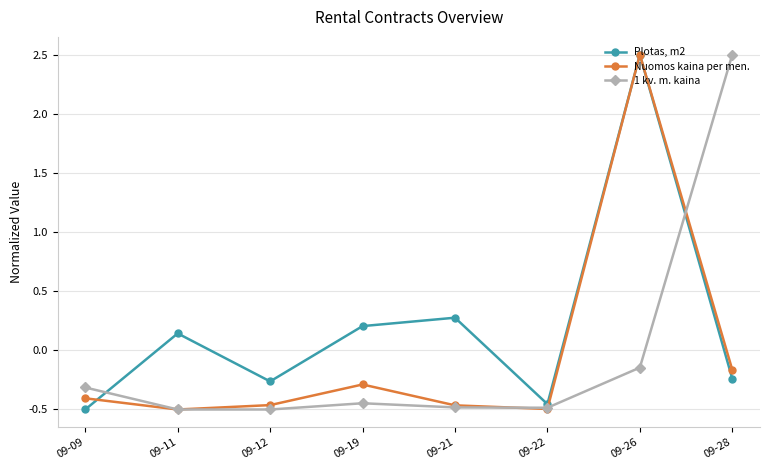

Is the value of Plotas, m2 at 09-22 greater than the value of Nuomos kaina per men. at 09-26?

No